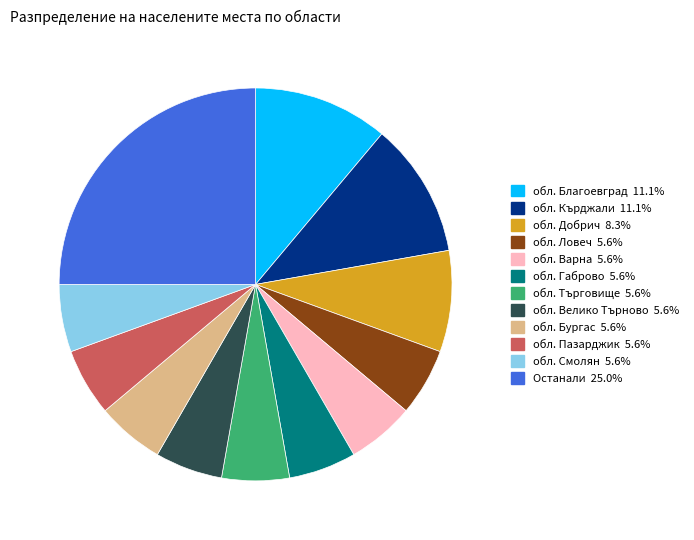

Is there any slice that represents more than half of the pie?

No